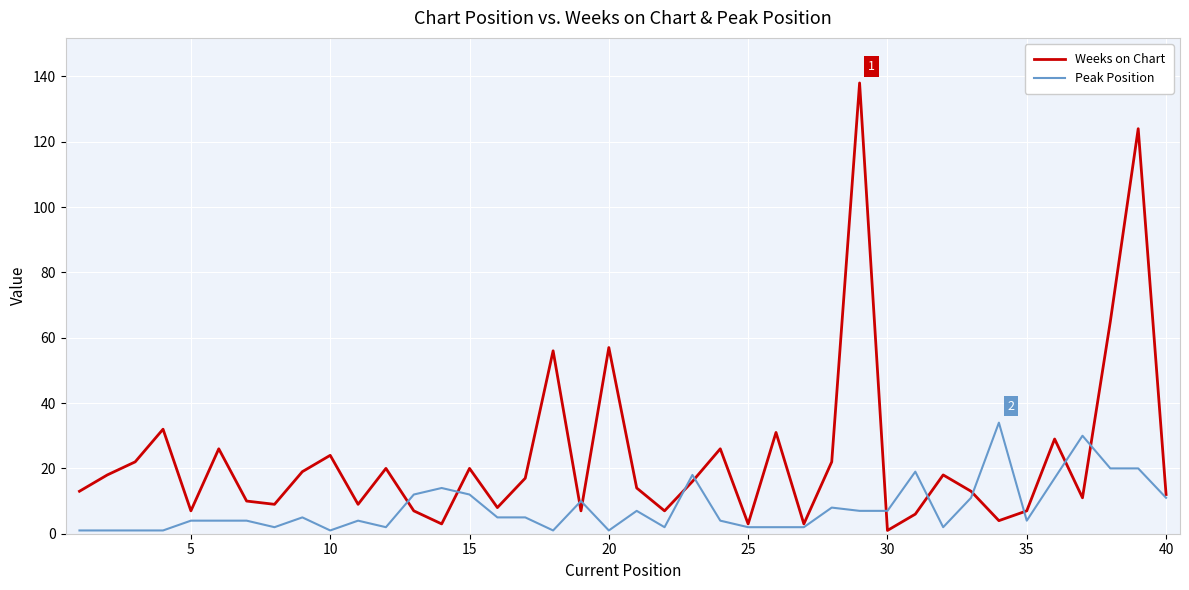

Does the chart display data point markers on the line(s)?

No